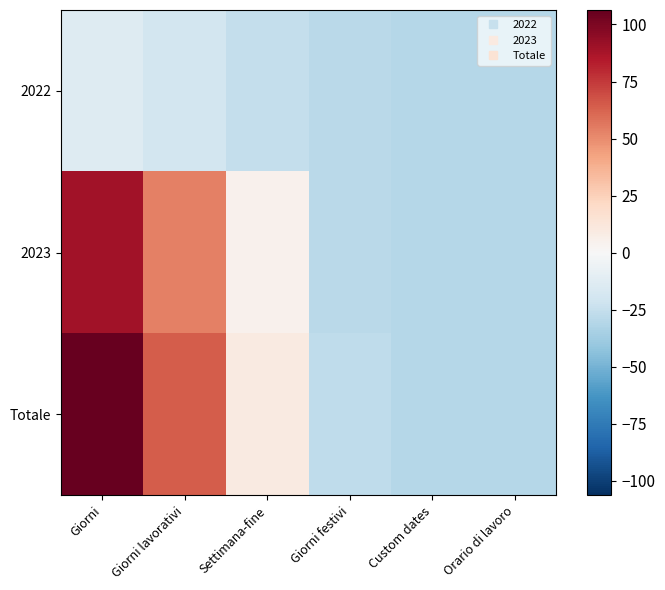

Which series has the largest range (max minus min)?

Totale